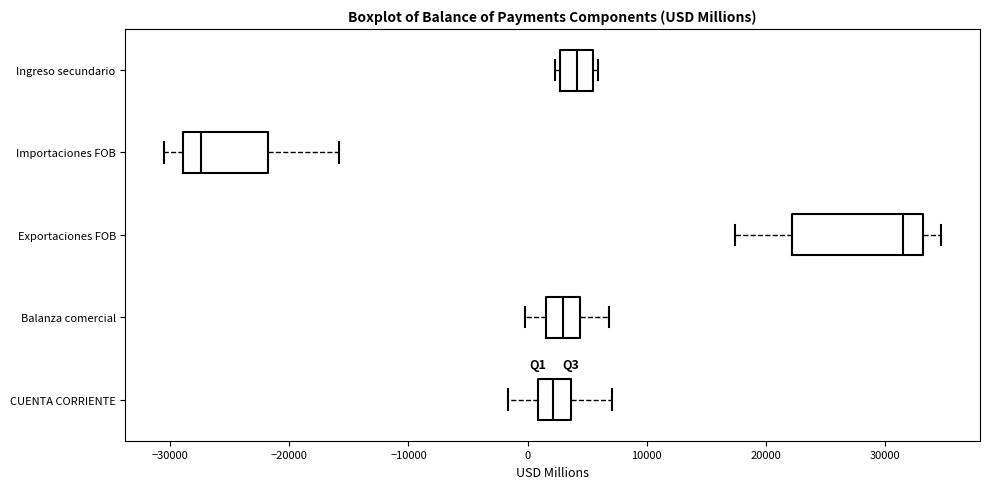

Which box's median line is the furthest to the left?

Importaciones FOB